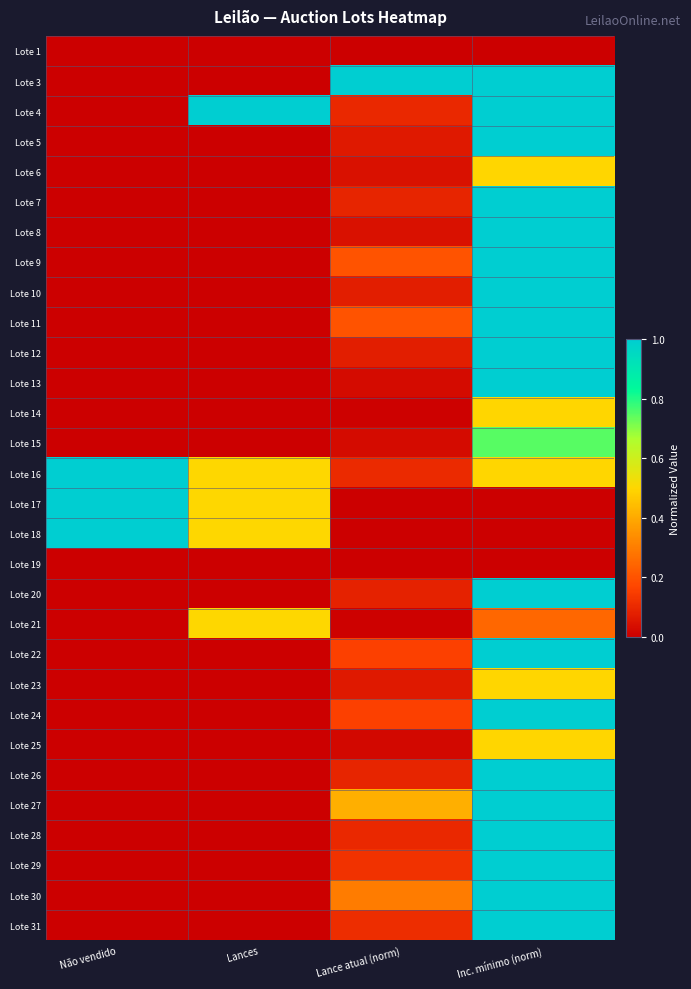

Between Lances and Lance atual (norm), which is larger?

Lance atual (norm)